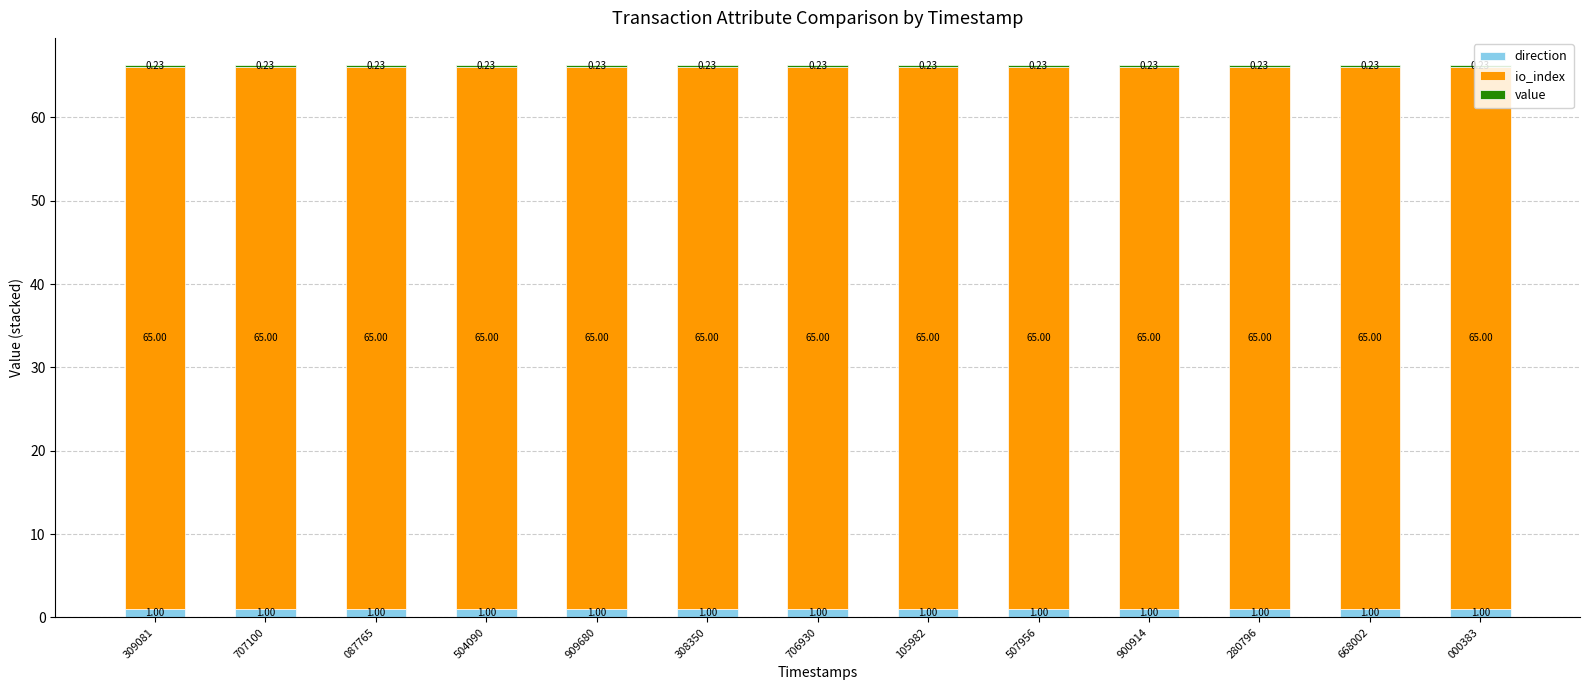

What is the approximate value of direction at 668002?

1.0